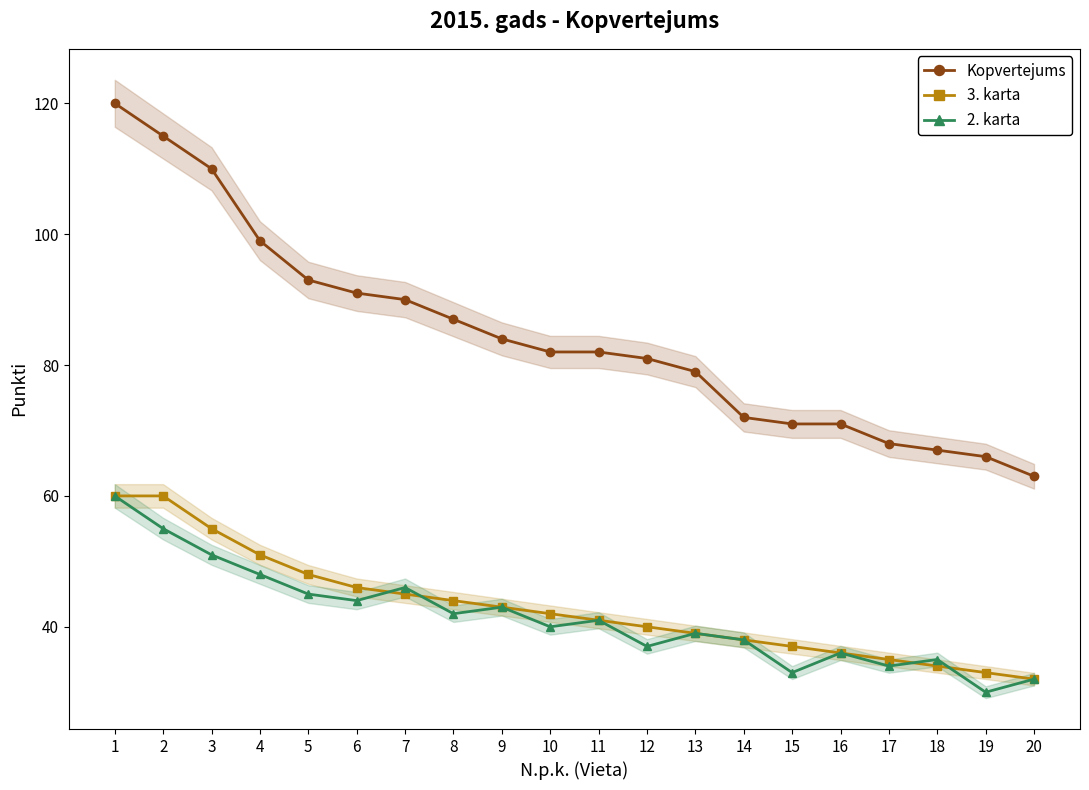

Reading left to right, extract all data points from this chart.

Kopvertejums: 1=120	2=115	3=110	4=99	5=93	6=91	7=90	8=87	9=84	10=82	11=82	12=81	13=79	14=72	15=71	16=71	17=68	18=67	19=66	20=63
3. karta: 1=60	2=60	3=55	4=51	5=48	6=46	7=45	8=44	9=43	10=42	11=41	12=40	13=39	14=38	15=37	16=36	17=35	18=34	19=33	20=32
2. karta: 1=60	2=55	3=51	4=48	5=45	6=44	7=46	8=42	9=43	10=40	11=41	12=37	13=39	14=38	15=33	16=36	17=34	18=35	19=30	20=32